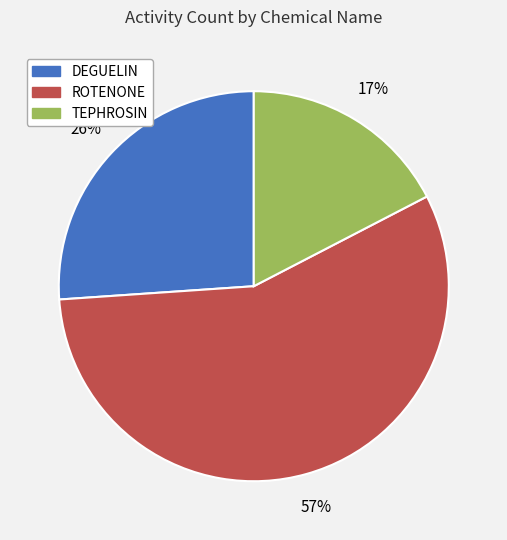

What is the ratio of the value at TEPHROSIN to the value at ROTENONE?

0.3